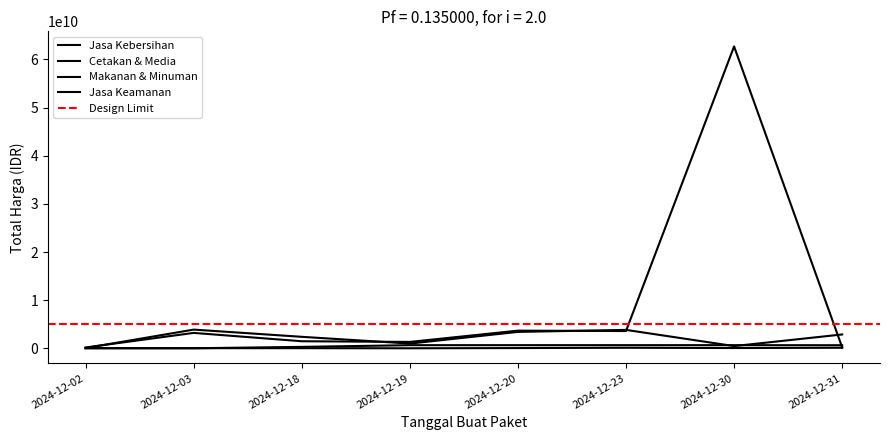

Reading right to left, list all the values displayed in this chart.

Jasa Kebersihan: 2878800000	464445888	3827760000	3410174400	984972000	2389735200	3889401600	58272000
Cetakan & Media: 116160000	58080000	116160000	53000000	8550000	29000000	29000000	36778000
Makanan & Minuman: 642000000	657000000	657000000	656400000	654000000	300000000	12015000	9386000
Jasa Keamanan: 200000004	62711350800	3588000000	3672000000	1329480000	1470600000	3204000000	177912000